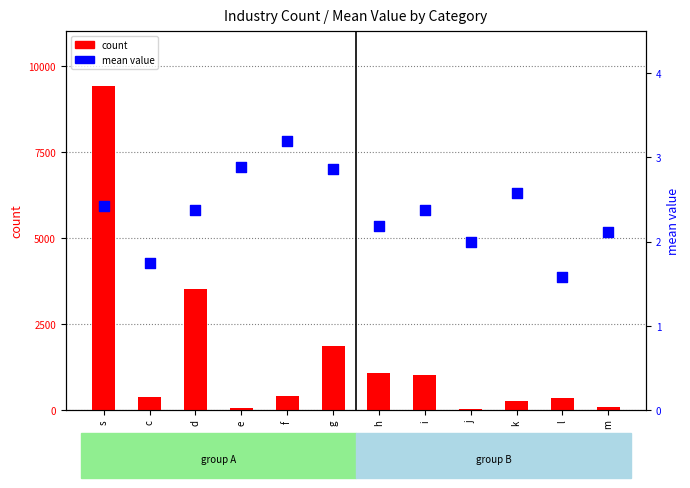

At which category is the sum across all series the highest?

s